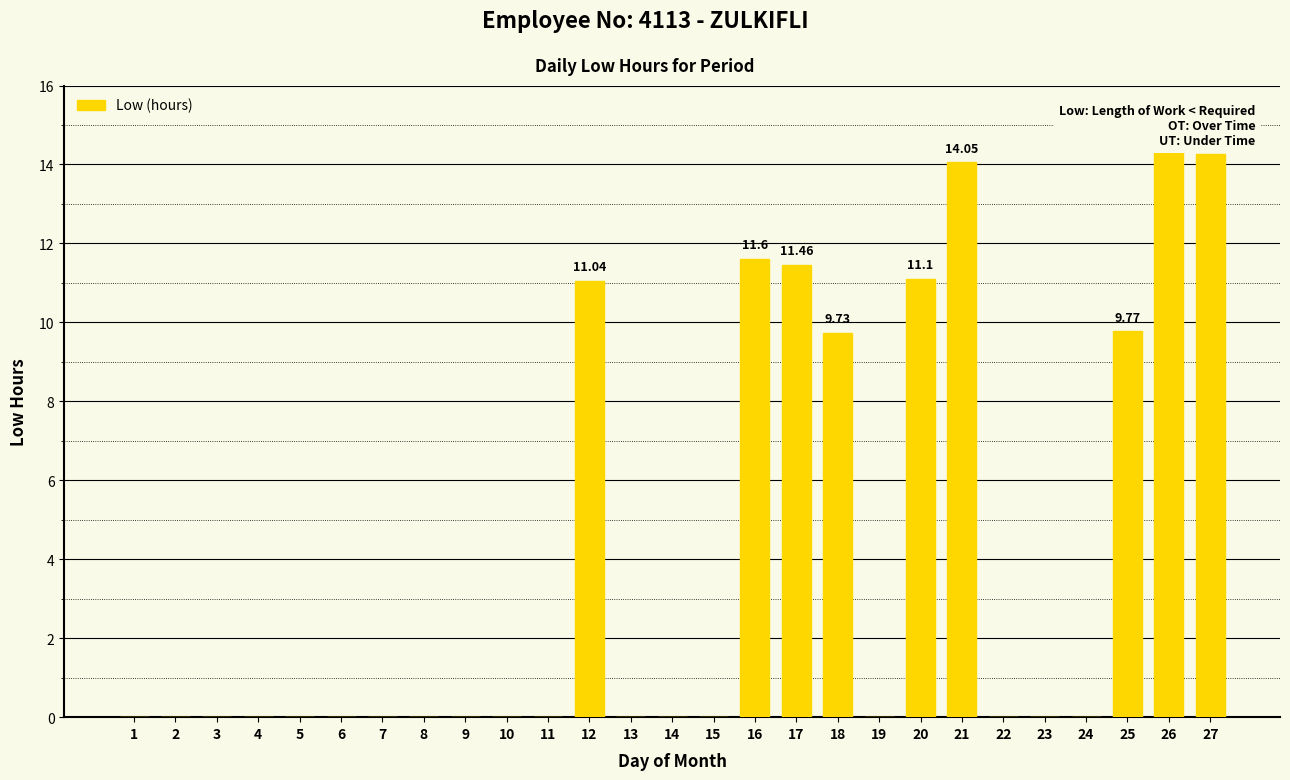

Between 7 and 26, which is larger?

26